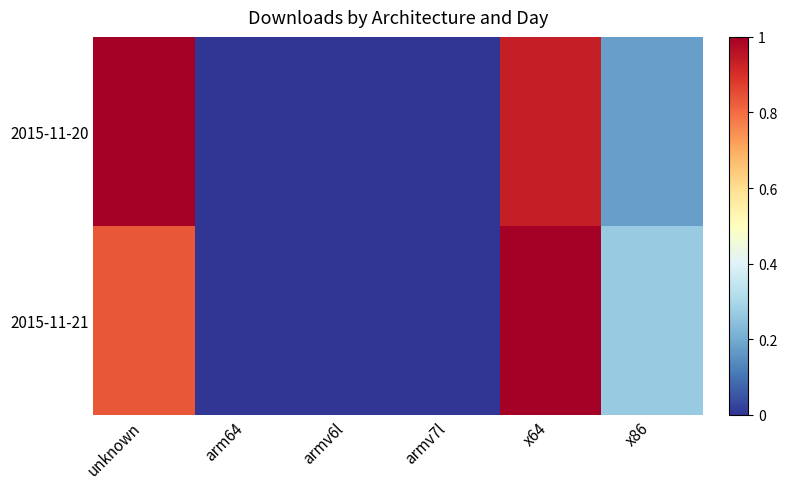

Which series changed the most between unknown and x64?

2015-11-21